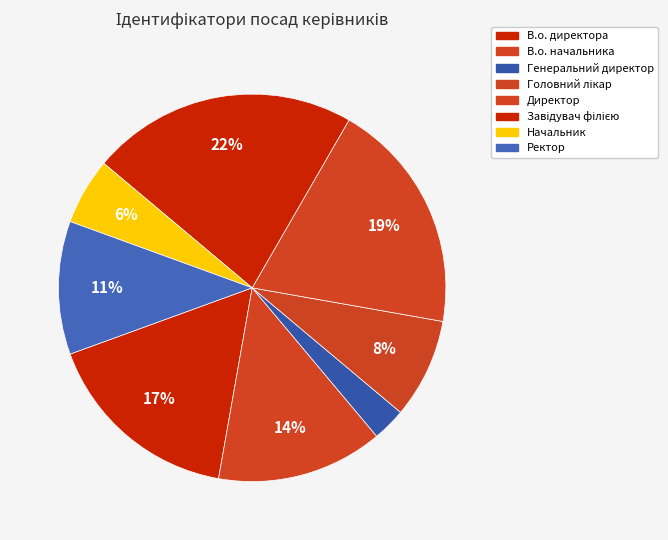

What percentage is NOT represented by Головний лікар?

91.7%